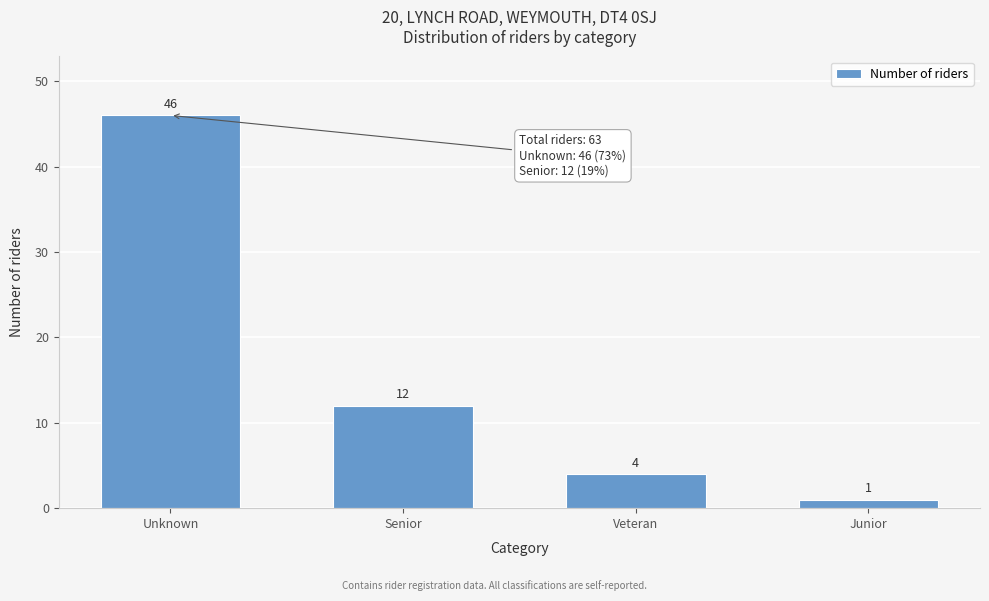

Reading left to right, list all the values displayed in this chart.

46	12	4	1